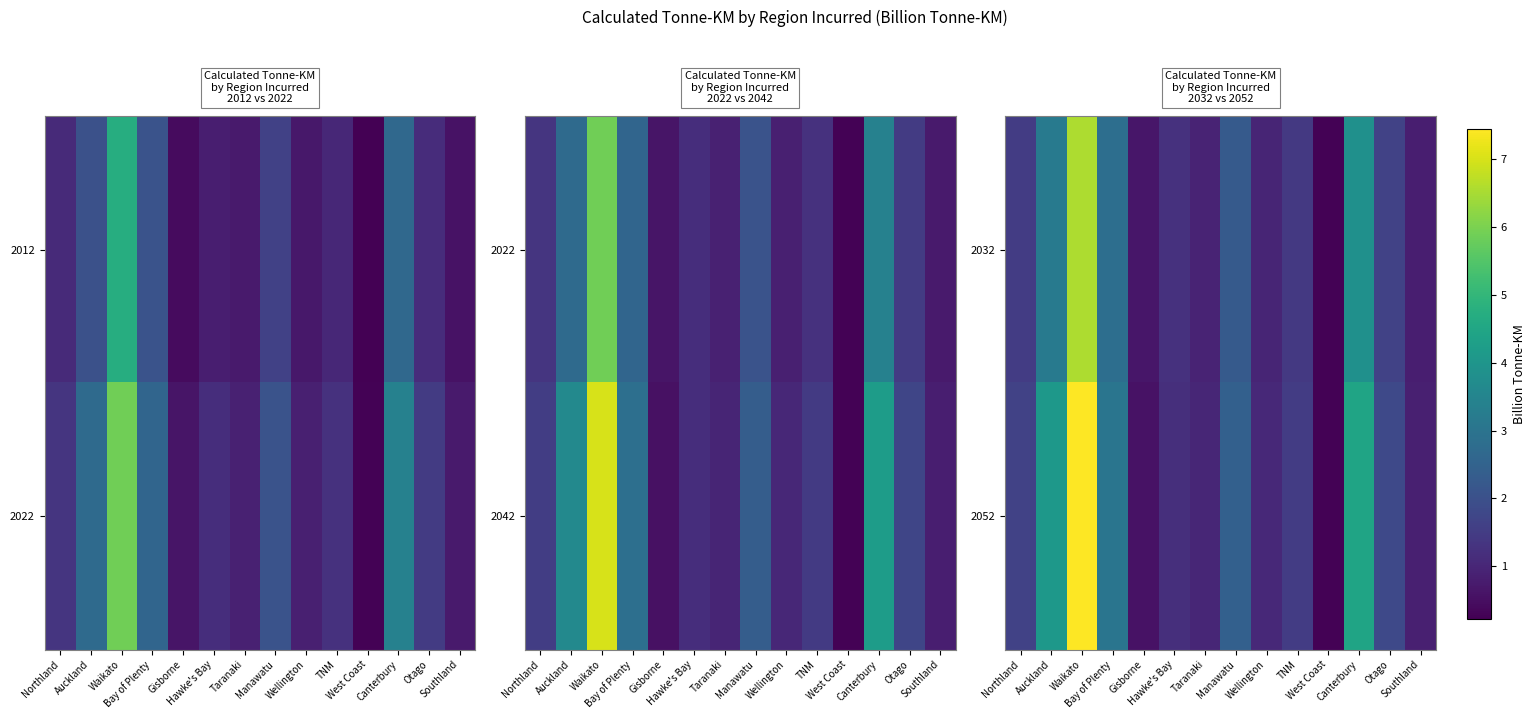

List the series in order of their overall mean, highest first.

2052, 2032